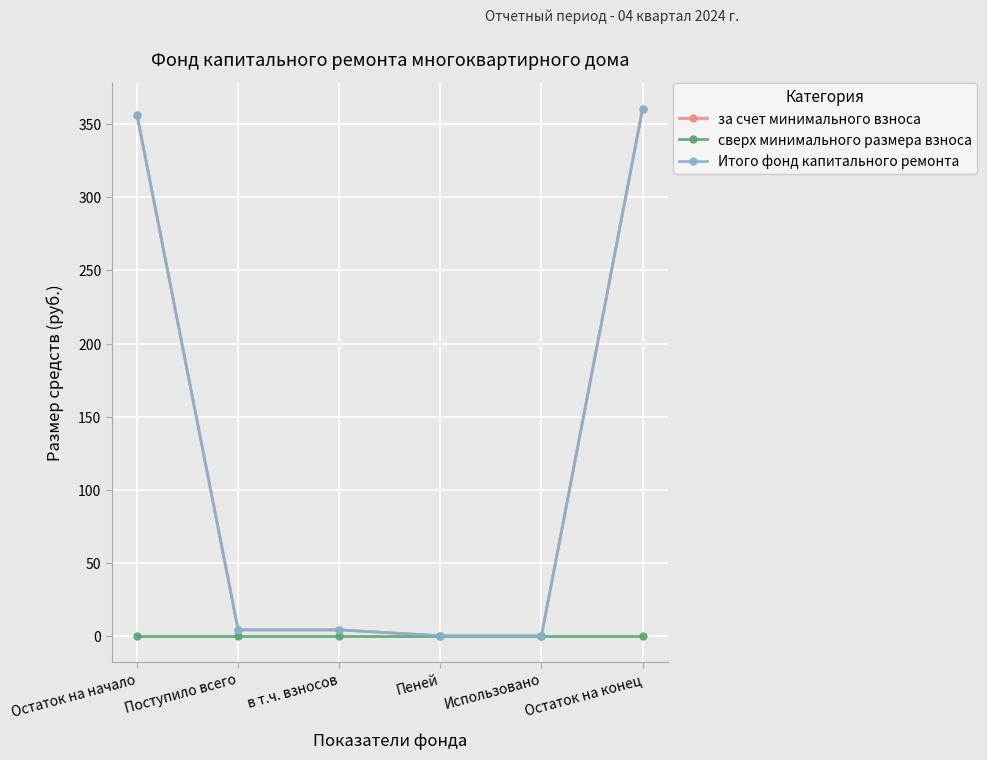

The сверх минимального размера взноса series shows 0.0 at Остаток на конец. True or false?

True